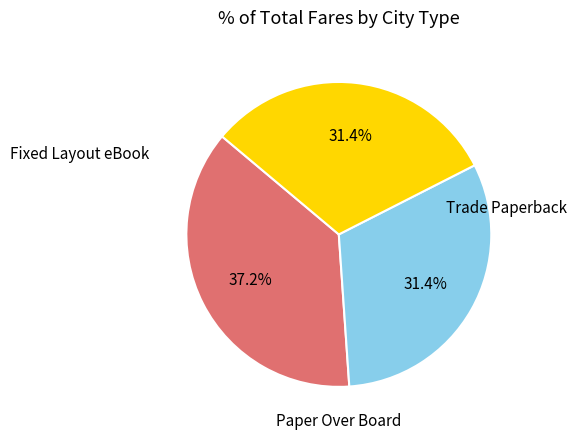

Is there any slice that represents more than half of the pie?

No